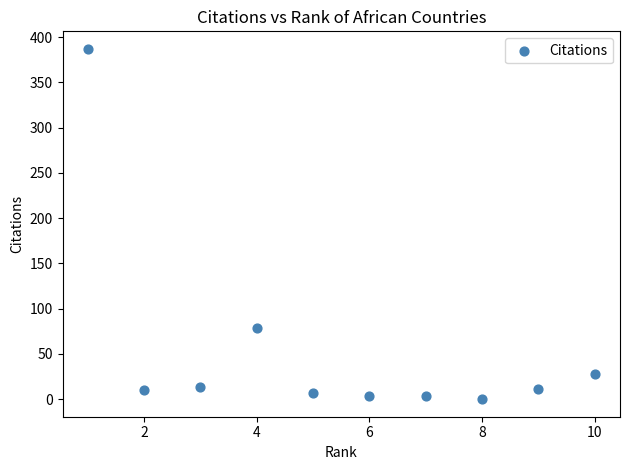

What Y value in the scatter plot is closest to 193?

79